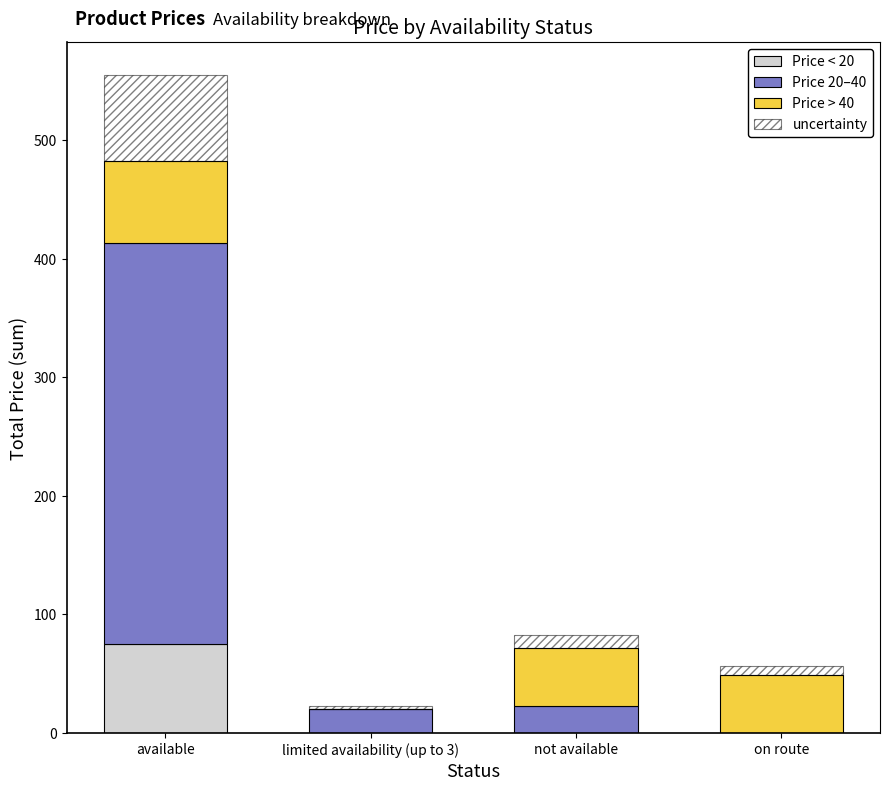

How many groups of bars are there?

4